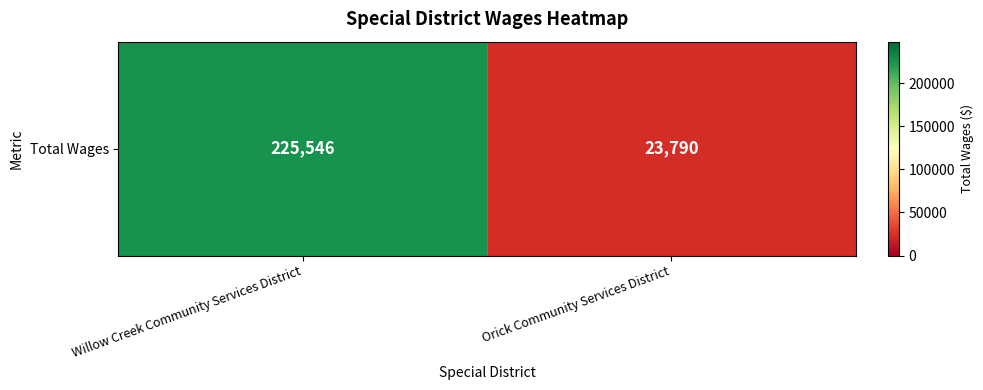

Reading left to right, list all the values displayed in this chart.

225546	23790